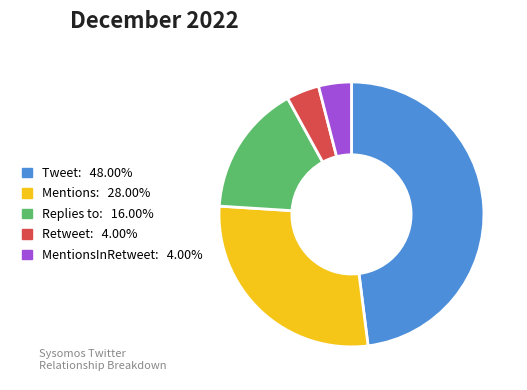

Is there a majority slice in this chart?

No